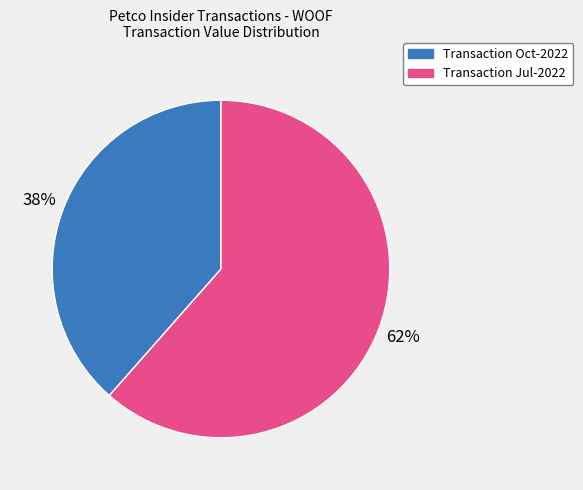

To the nearest percent, what is the average slice percentage?

50%